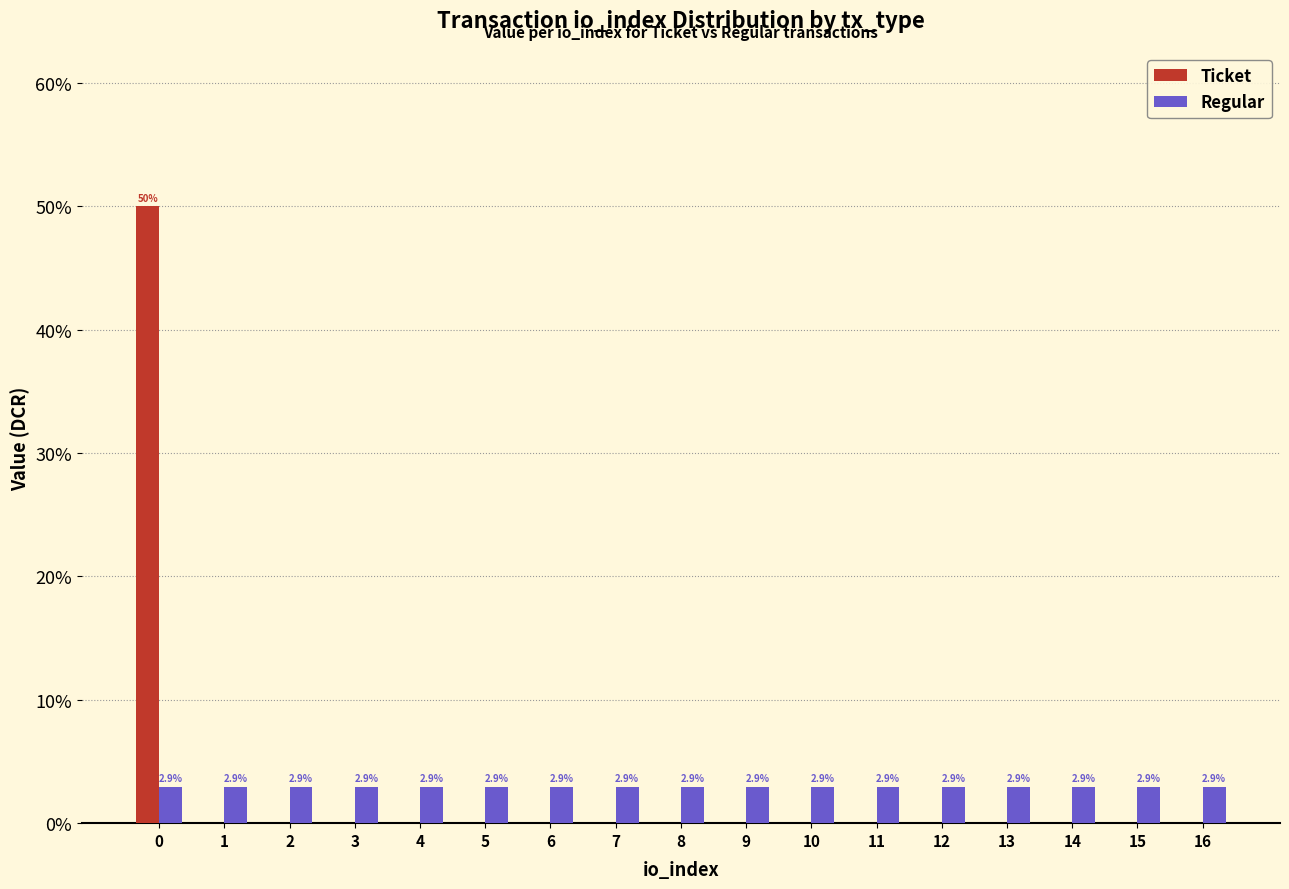

How many groups of bars are there?

17